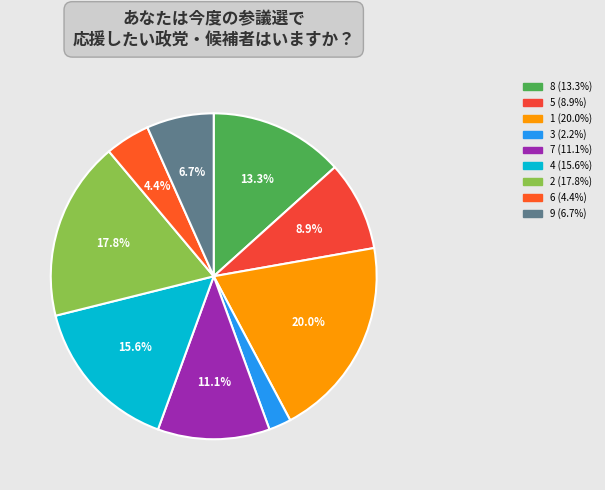

What is the ratio of the value at 1 to the value at 4?

1.3